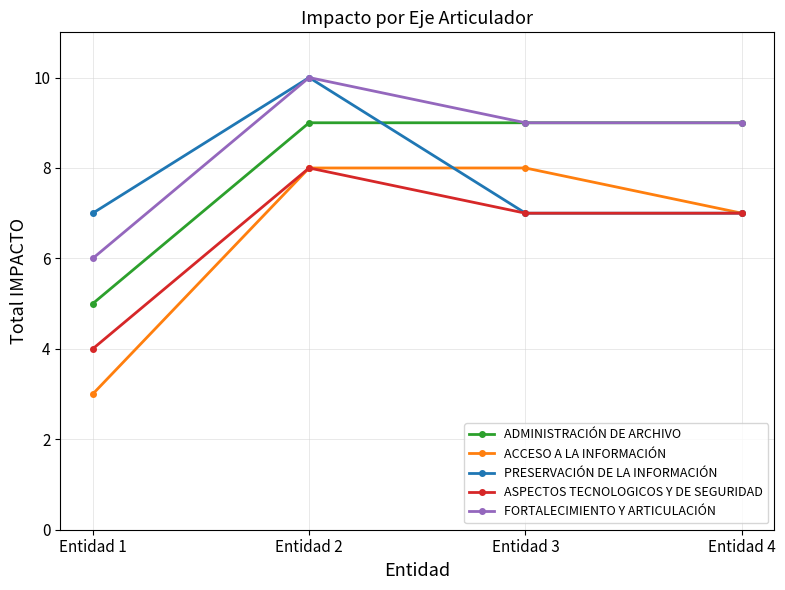

How many lines are shown in the chart?

5